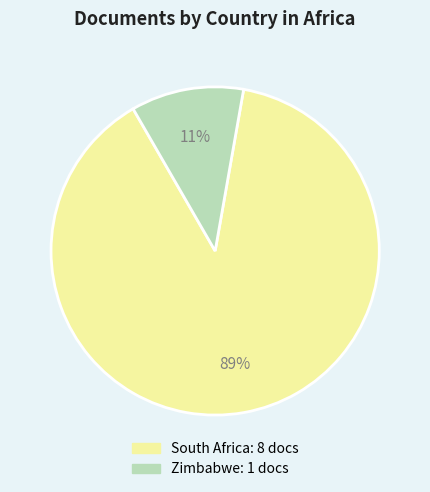

Is the sum of Zimbabwe and South Africa greater than half?

Yes